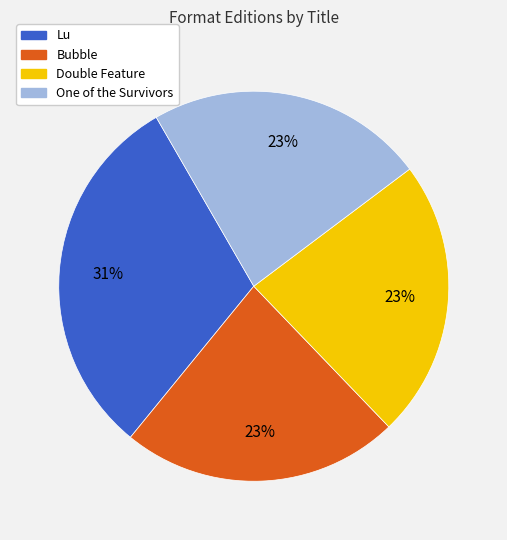

Count the number of slices in the pie.

4